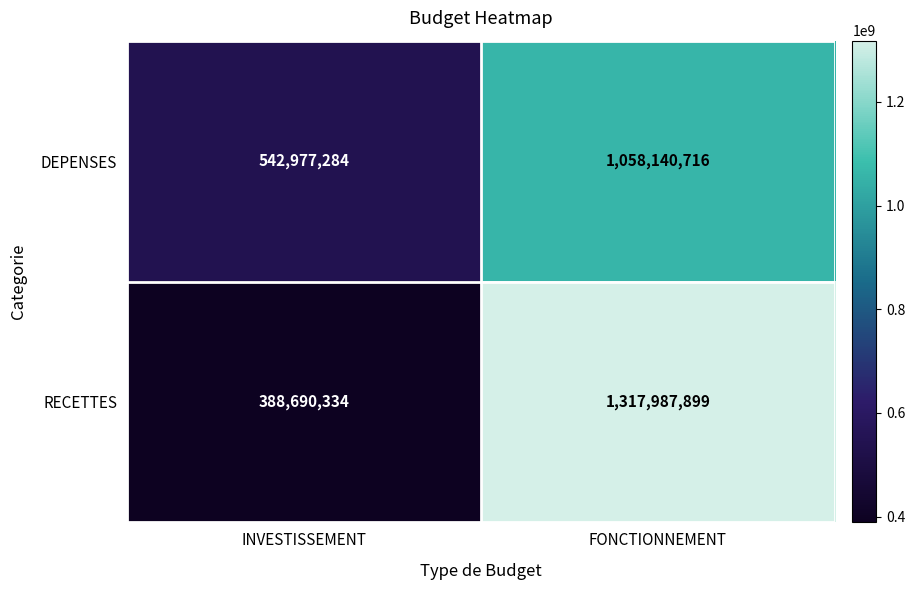

List the series in order of their peak value, lowest first.

DEPENSES, RECETTES